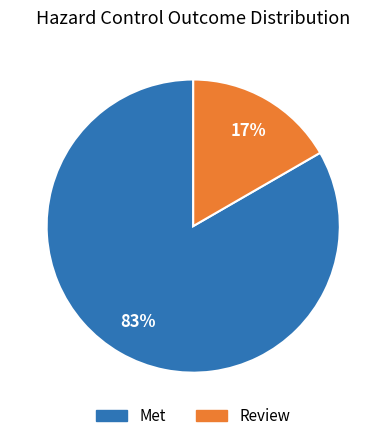

Count the number of slices in the pie.

2